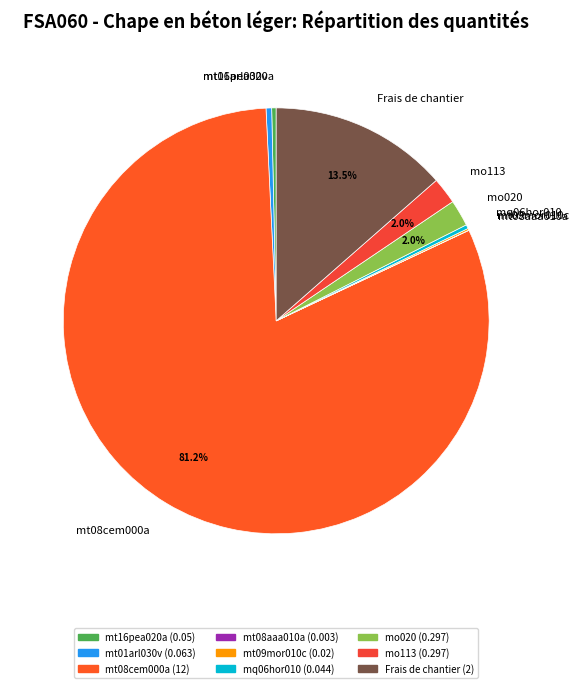

Which slice is the largest?

mt08cem000a